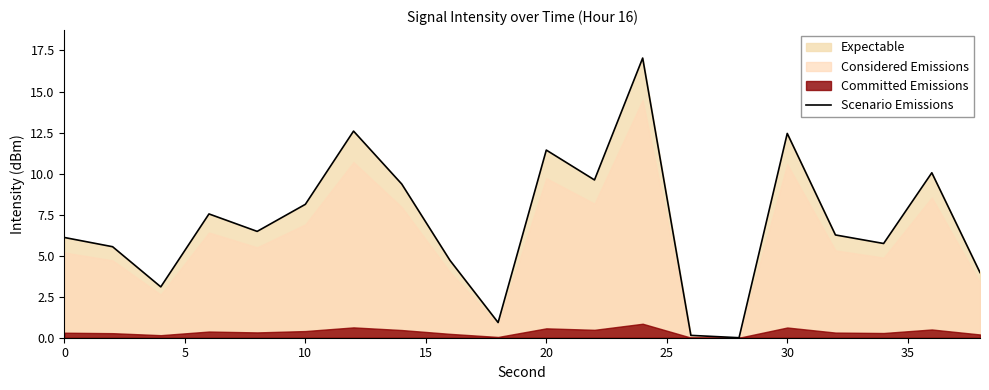

The Scenario Emissions series shows 8.1 at 10. True or false?

True